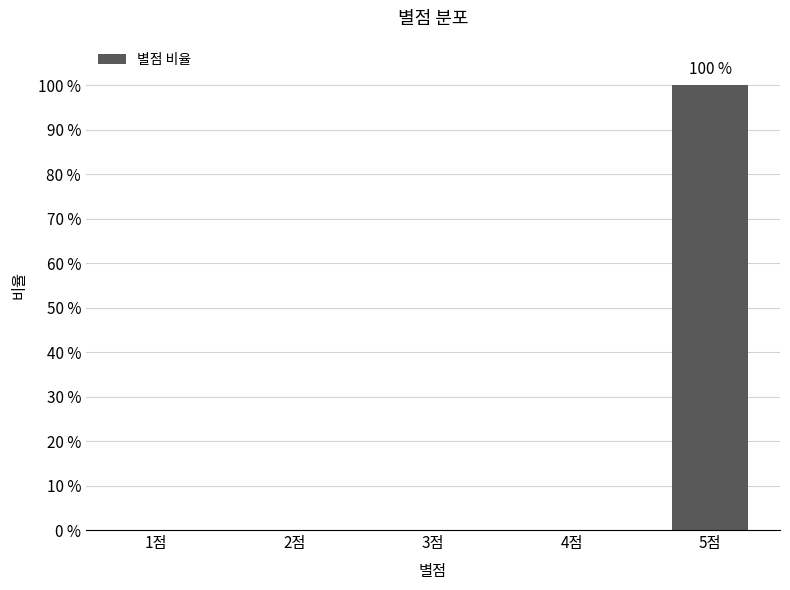

Is it true that the value at 2점 is -43?

False